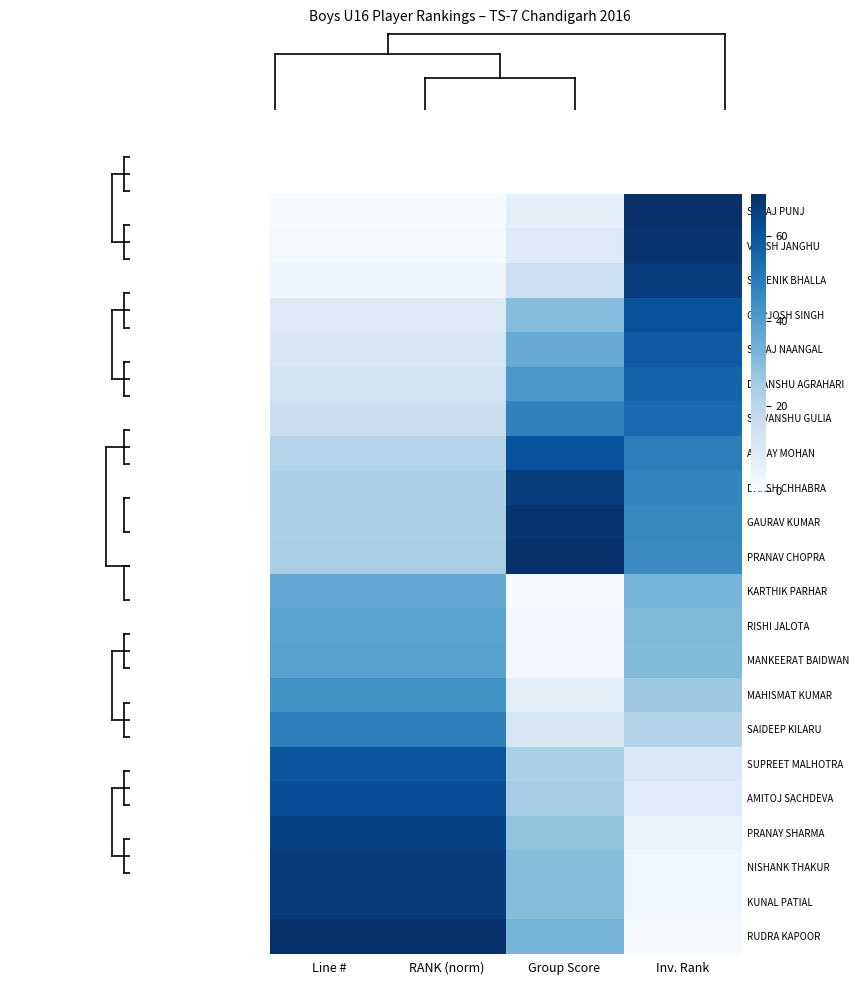

Rank the series by their maximum value, from highest to lowest.

SAHAJ PUNJ, PRANAV CHOPRA, RUDRA KAPOOR, VANSH JANGHU, GAURAV KUMAR, NISHANK THAKUR, KUNAL PATIAL, SHRENIK BHALLA, DAKSH CHHABRA, PRANAY SHARMA, AMITOJ SACHDEVA, ABHAY MOHAN, GURJOSH SINGH, SUPREET MALHOTRA, SEHAJ NAANGAL, DIVANSHU AGRAHARI, SHIVANSHU GULIA, SAIDEEP KILARU, MAHISMAT KUMAR, MANKEERAT BAIDWAN, RISHI JALOTA, KARTHIK PARHAR